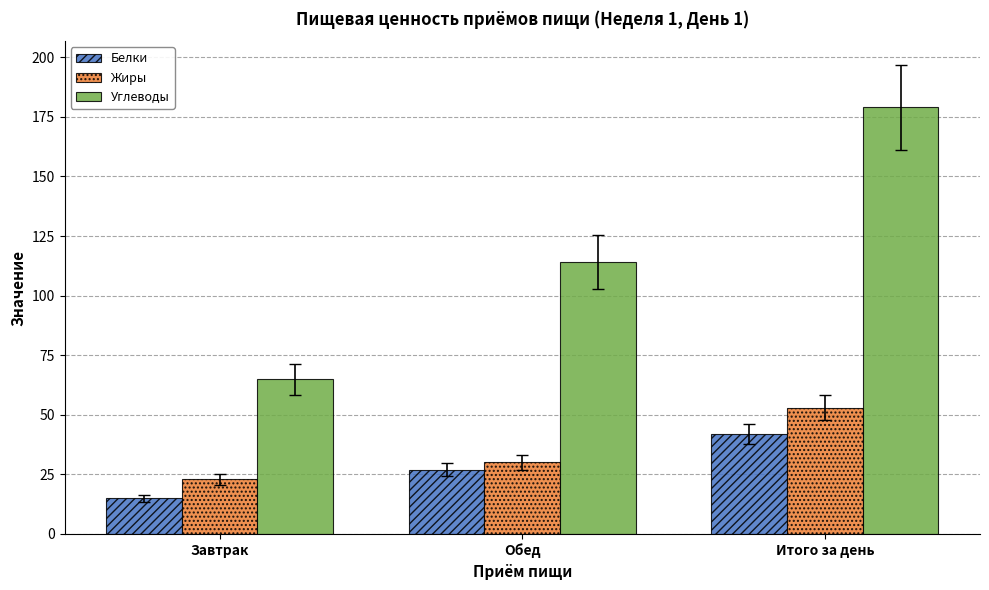

What is the average value of the Белки series?

28